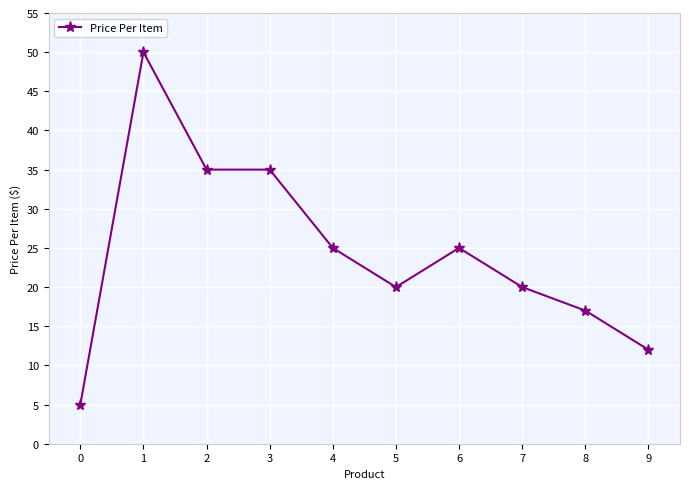

Which has a higher value, 6 or 0?

6